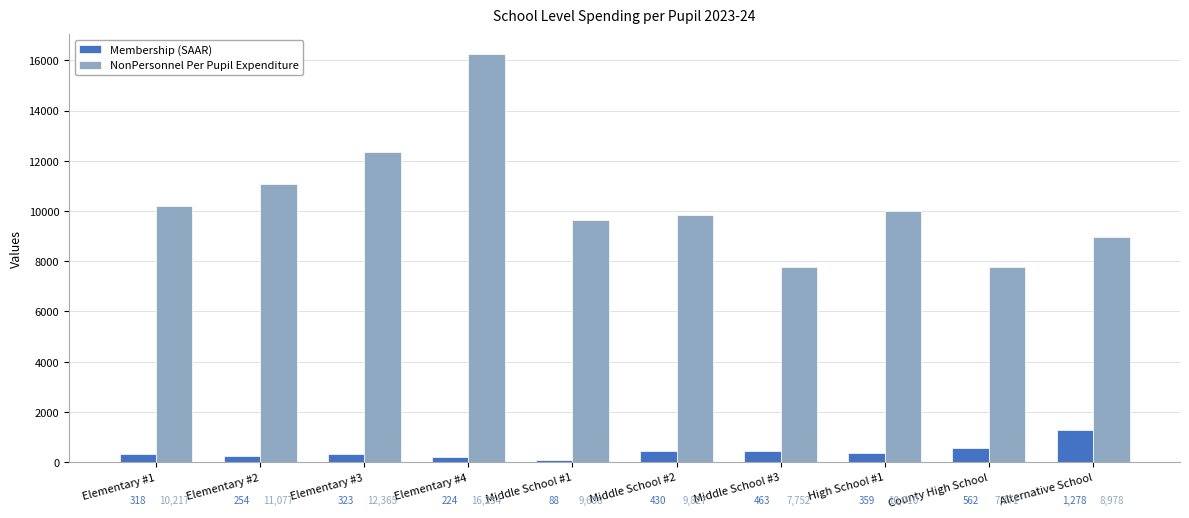

What is the sum of the Membership (SAAR) values at Middle School #3 and High School #1?

822.0